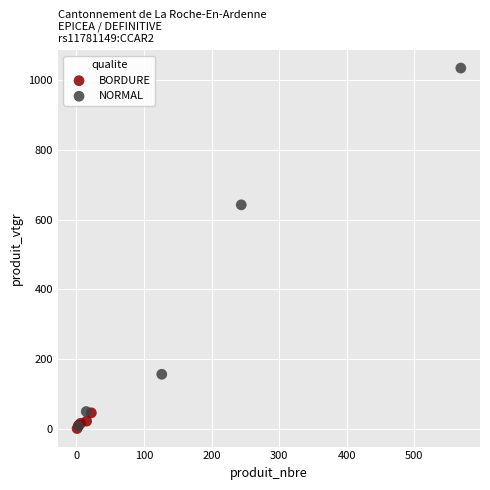

Which series reaches the maximum Y coordinate?

NORMAL